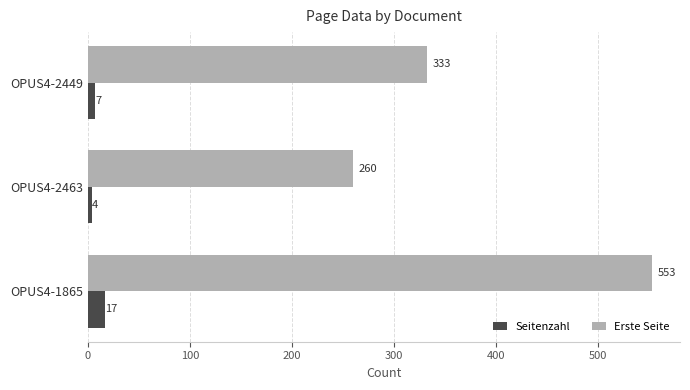

True or false: Erste Seite has a value of 768 at OPUS4-1865.

False